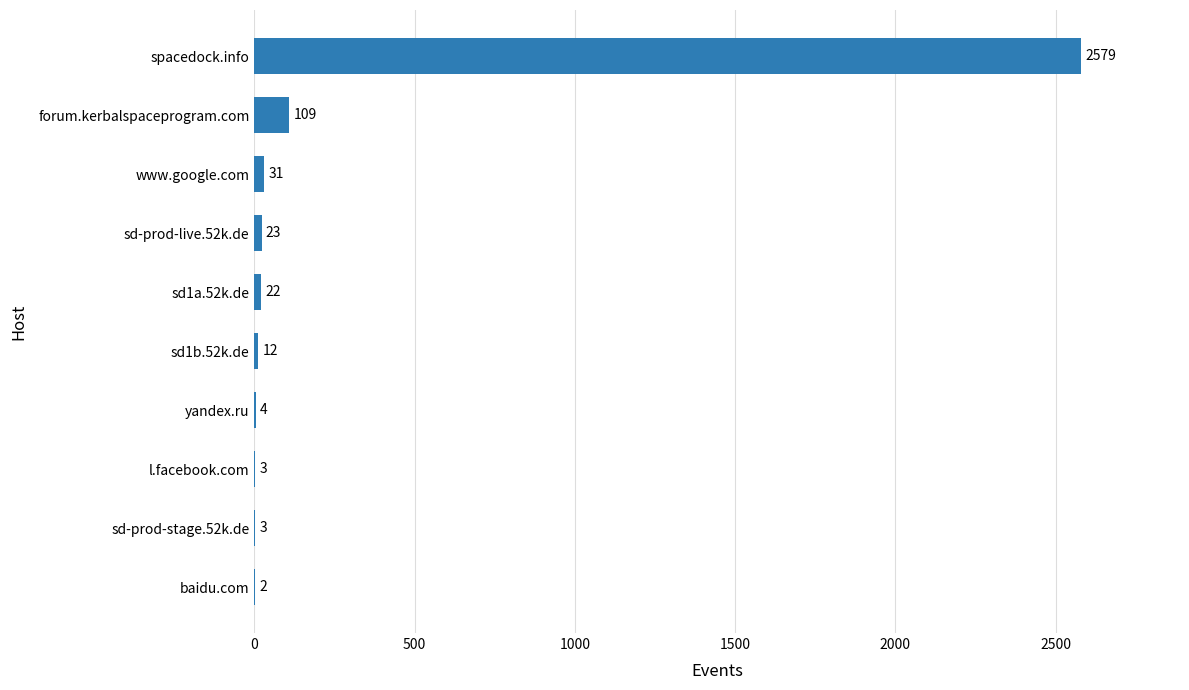

Which has a higher value, yandex.ru or sd-prod-stage.52k.de?

yandex.ru